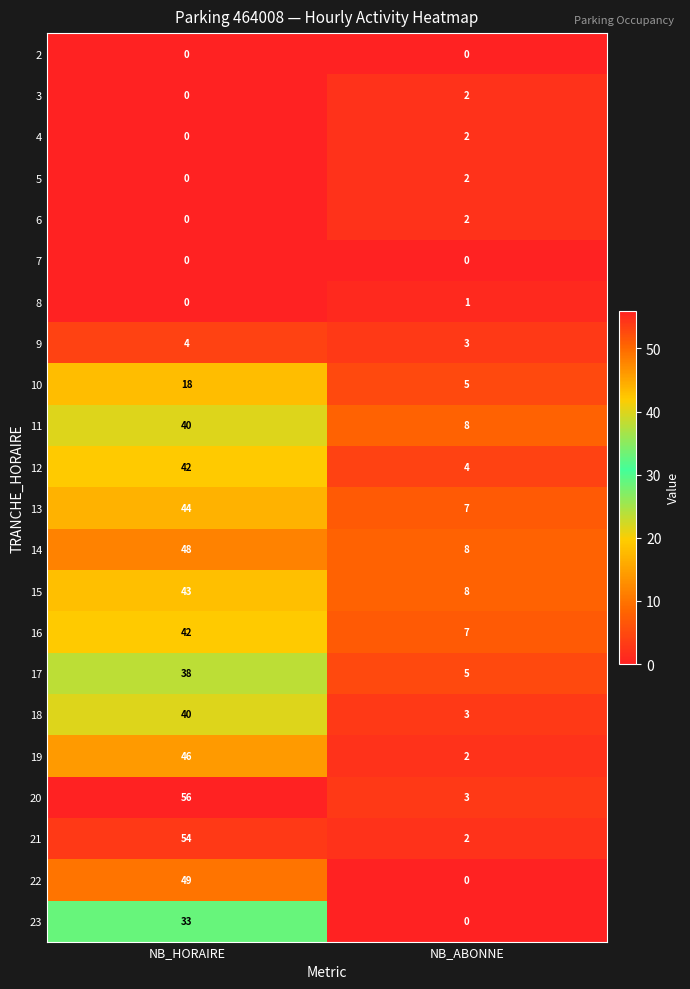

What is the spread (max minus min) of values at NB_ABONNE?

8